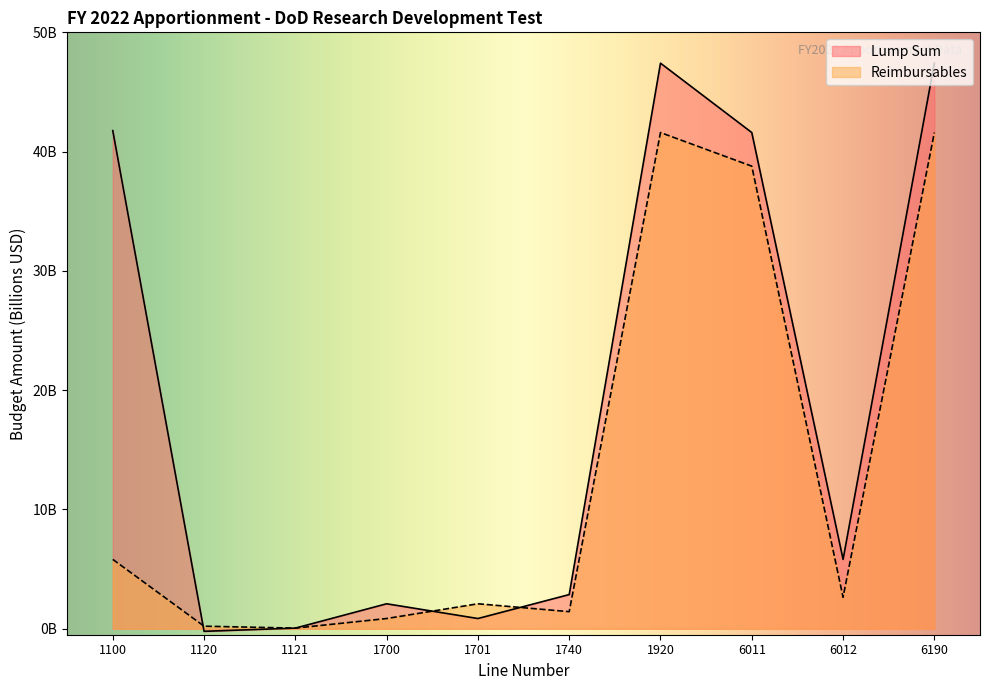

After their last crossing, which series has the higher values: Reimbursables or Lump Sum?

Lump Sum